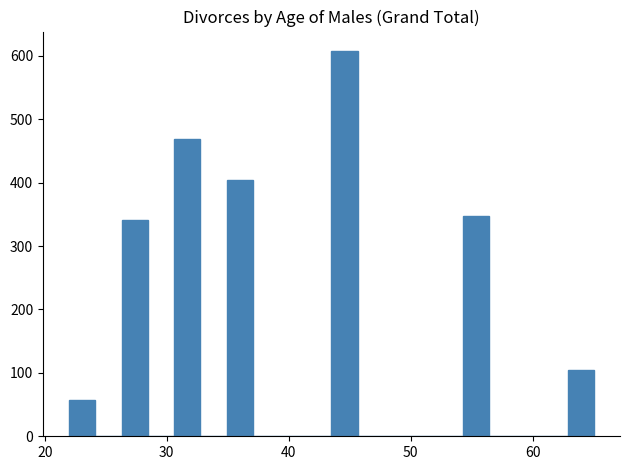

Read against the x-axis, roughly where is the centre of the tallest bar?

45